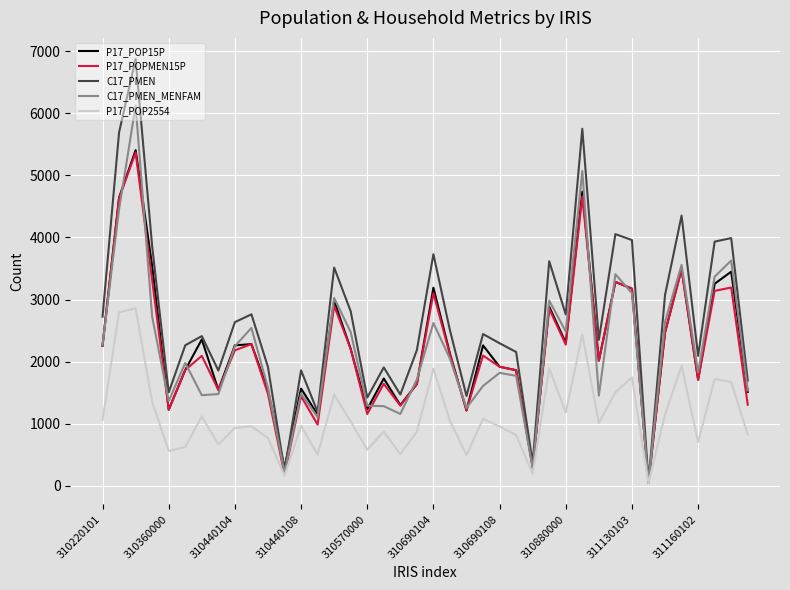

How many interior local valleys does the C17_PMEN series have?

12